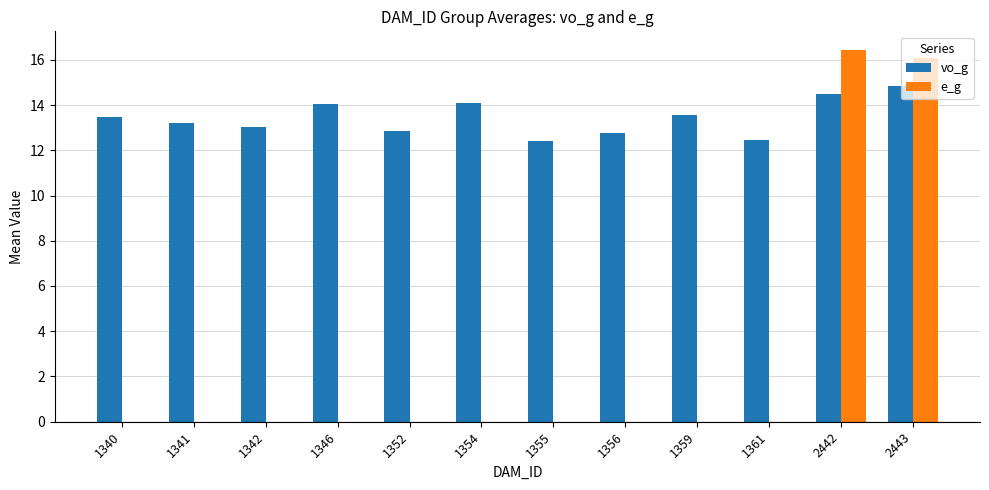

True or false: e_g has a value of 8.7 at 2443.

False